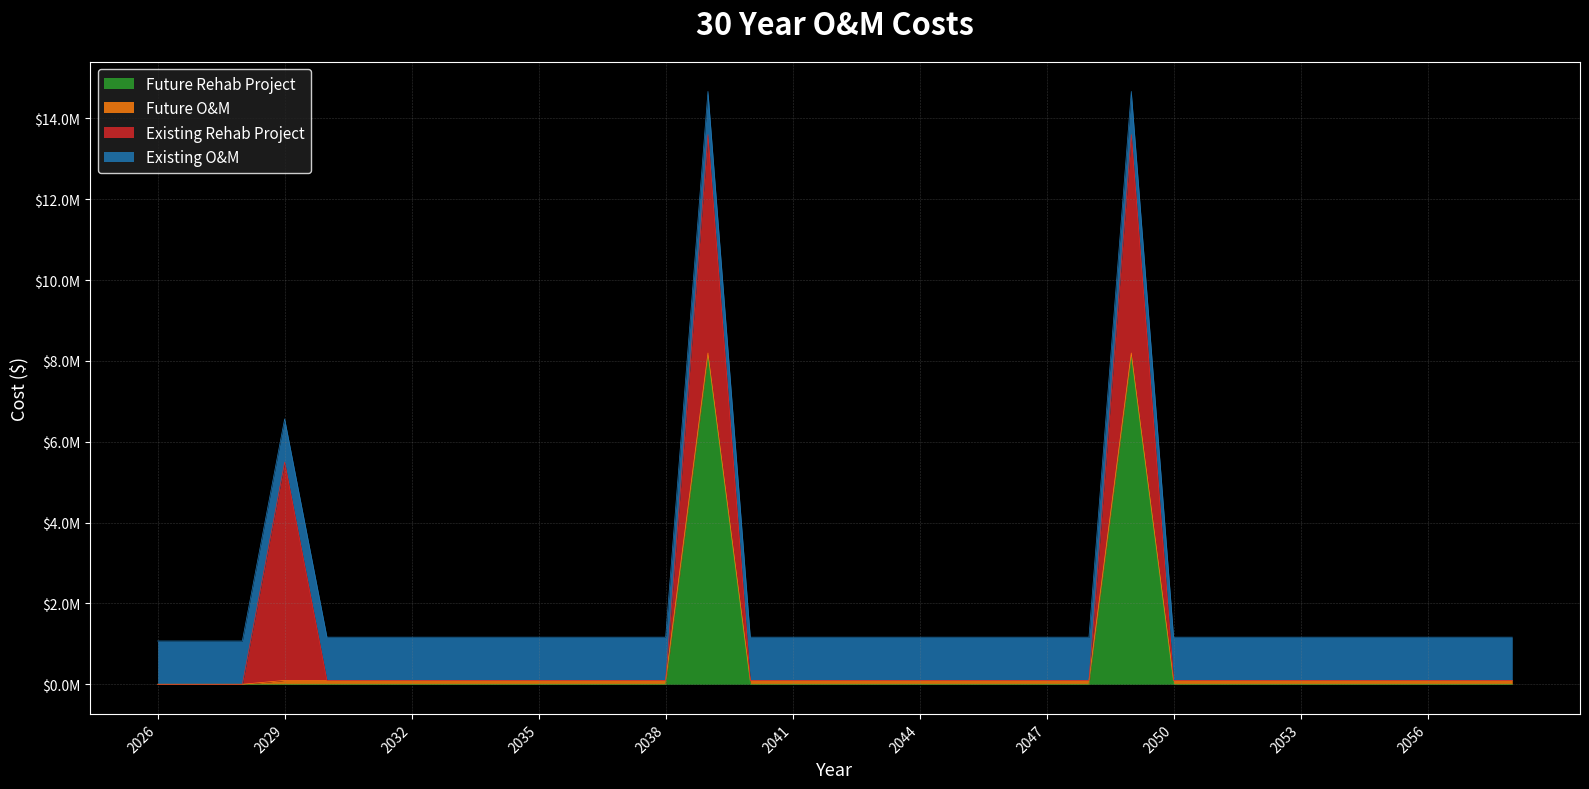

What is the average value of the Existing Rehab Project series?

490909